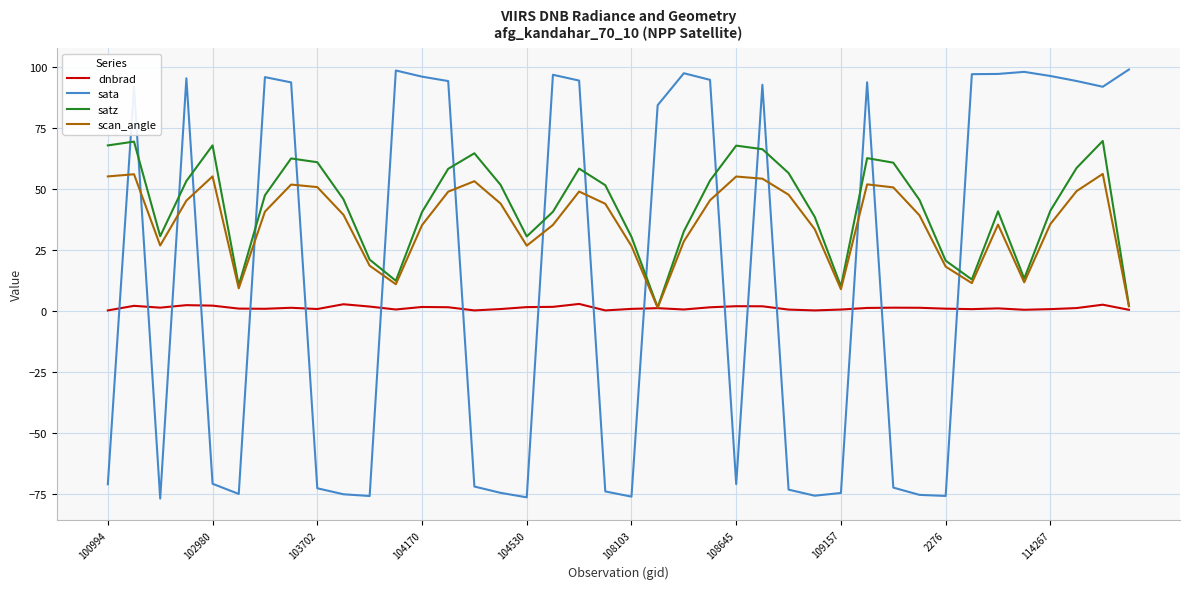

Rank the series by their average value, from highest to lowest.

satz, scan_angle, sata, dnbrad